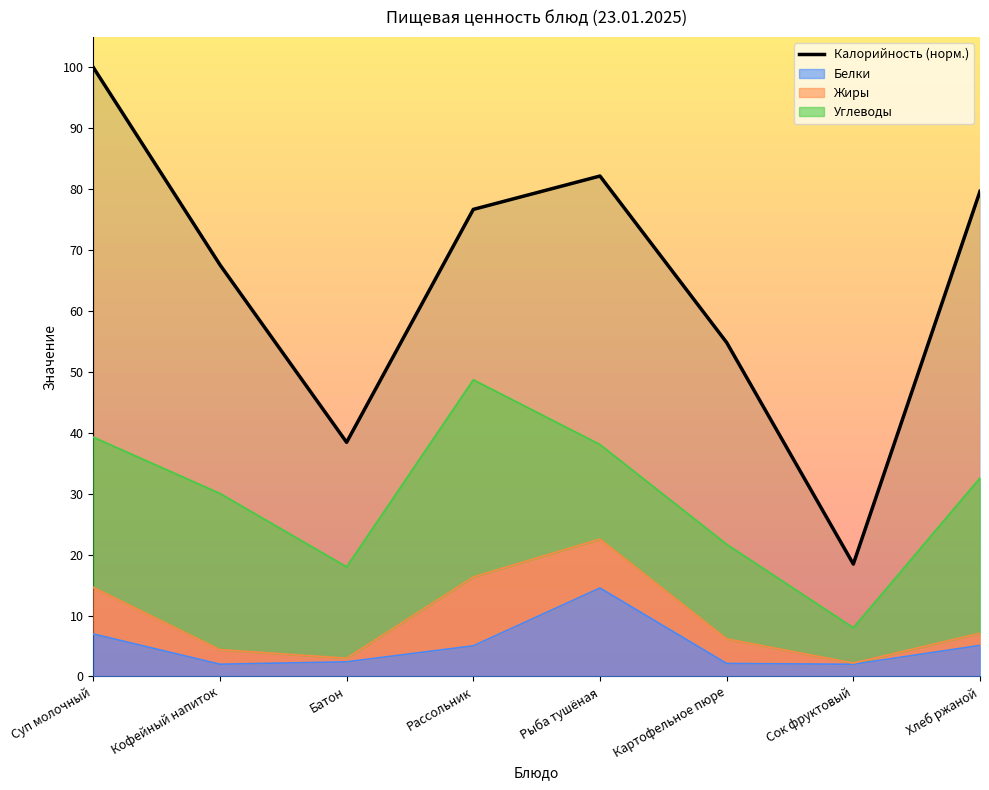

Reading left to right, transcribe all the data shown in this chart.

Калорийность: Суп молочный=100.0	Кофейный напиток=67.6	Батон=38.4	Рассольник=76.7	Рыба тушёная=82.2	Картофельное пюре=54.8	Сок фруктовый=18.5	Хлеб ржаной=79.7
Белки: Суп молочный=7.0	Кофейный напиток=2.0	Батон=2.4	Рассольник=5.0	Рыба тушёная=14.5	Картофельное пюре=2.1	Сок фруктовый=2.0	Хлеб ржаной=5.1